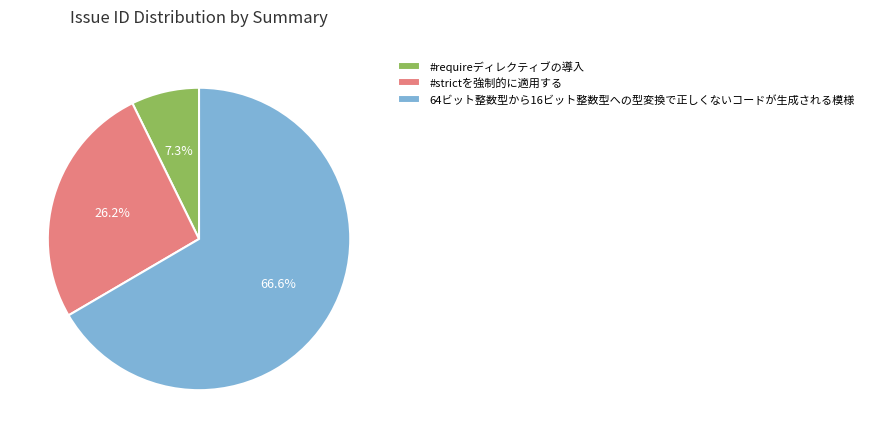

To the nearest percent, what is the difference between the #strictを強制的に適用する and 64ビット整数型から16ビット整数型への型変換で正しくないコードが生成される模様 slice percentages?

40%